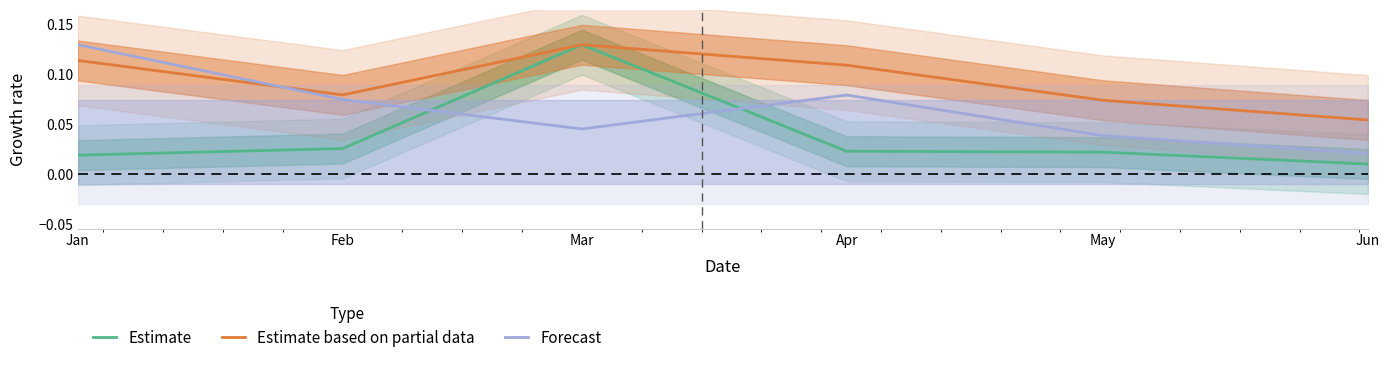

How many lines are shown in the chart?

3